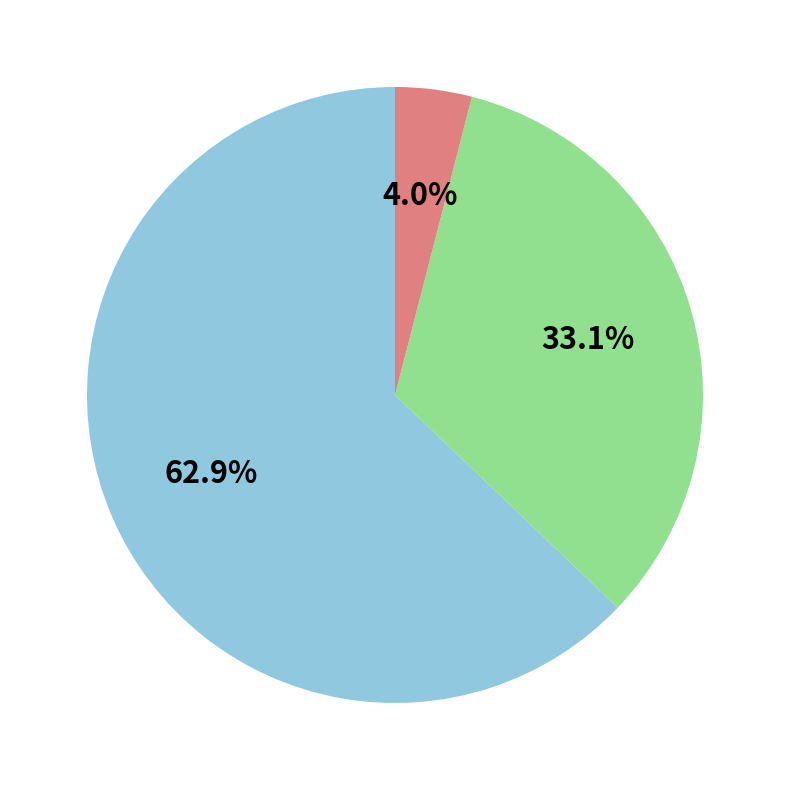

Does any single category account for the majority?

Yes